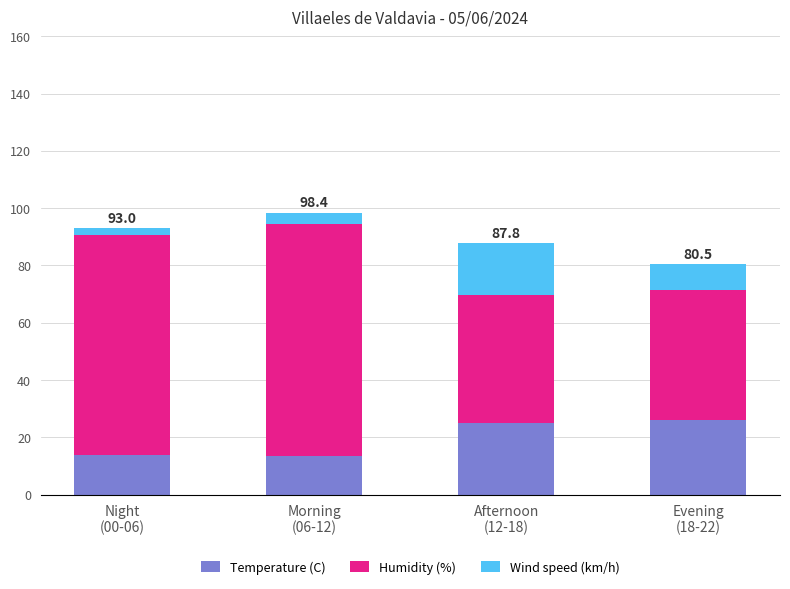

Is it true that Temperature (C) equals 25.0 at Afternoon
(12-18)?

True